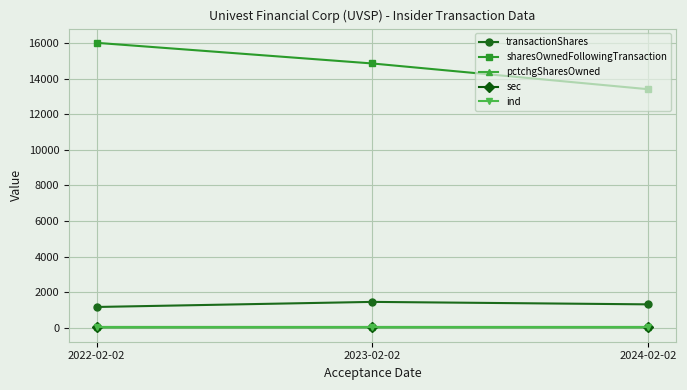

How many pctchgSharesOwned values are between 8 and 11?

3